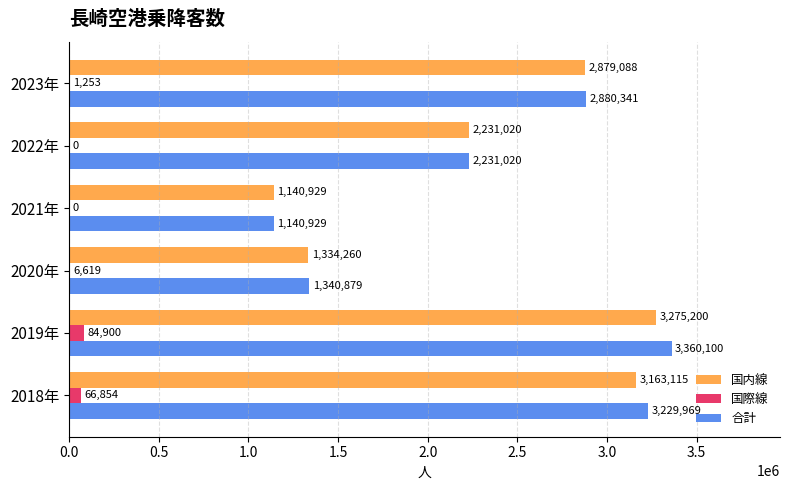

At which category does the chart reach its peak across all series?

2019年